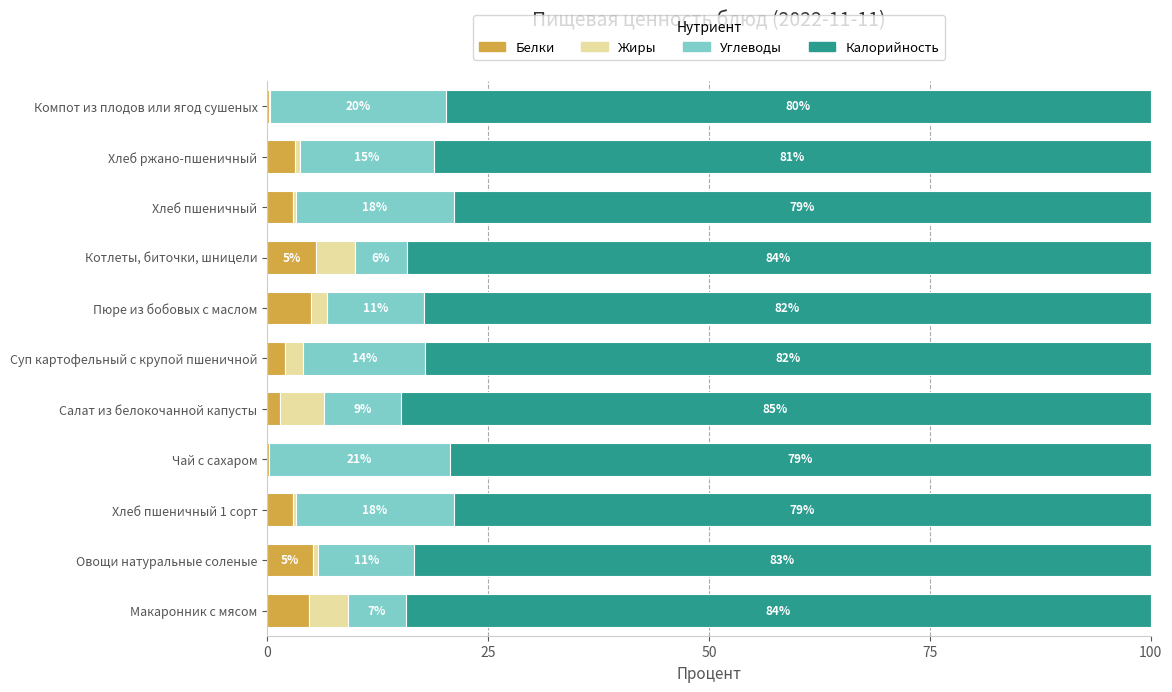

What is the difference between the maximum and minimum values in the Белки series?

5.3